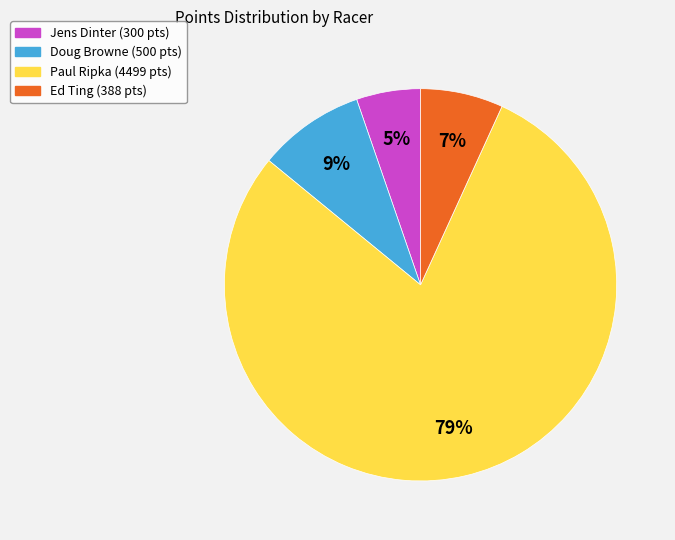

To the nearest percent, what is the average slice percentage?

25%